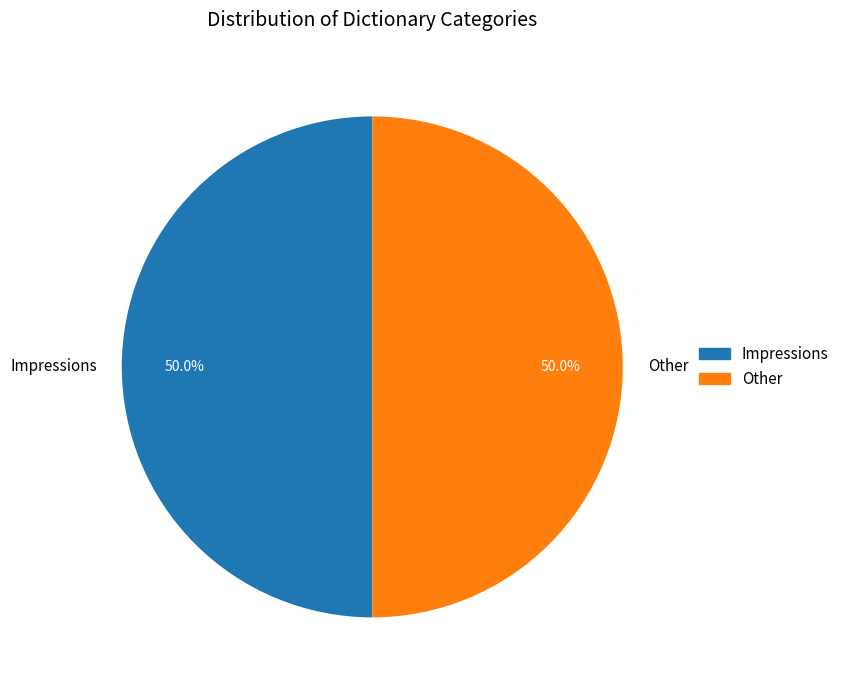

Combined, do Other and Impressions account for over 50%?

Yes